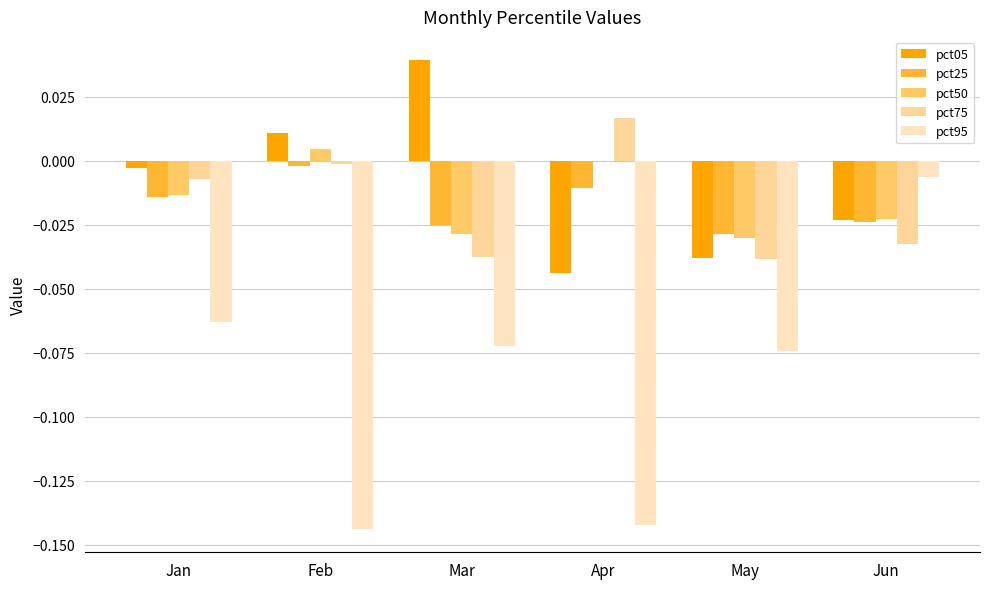

Which series changed the most between May and Jun?

pct95